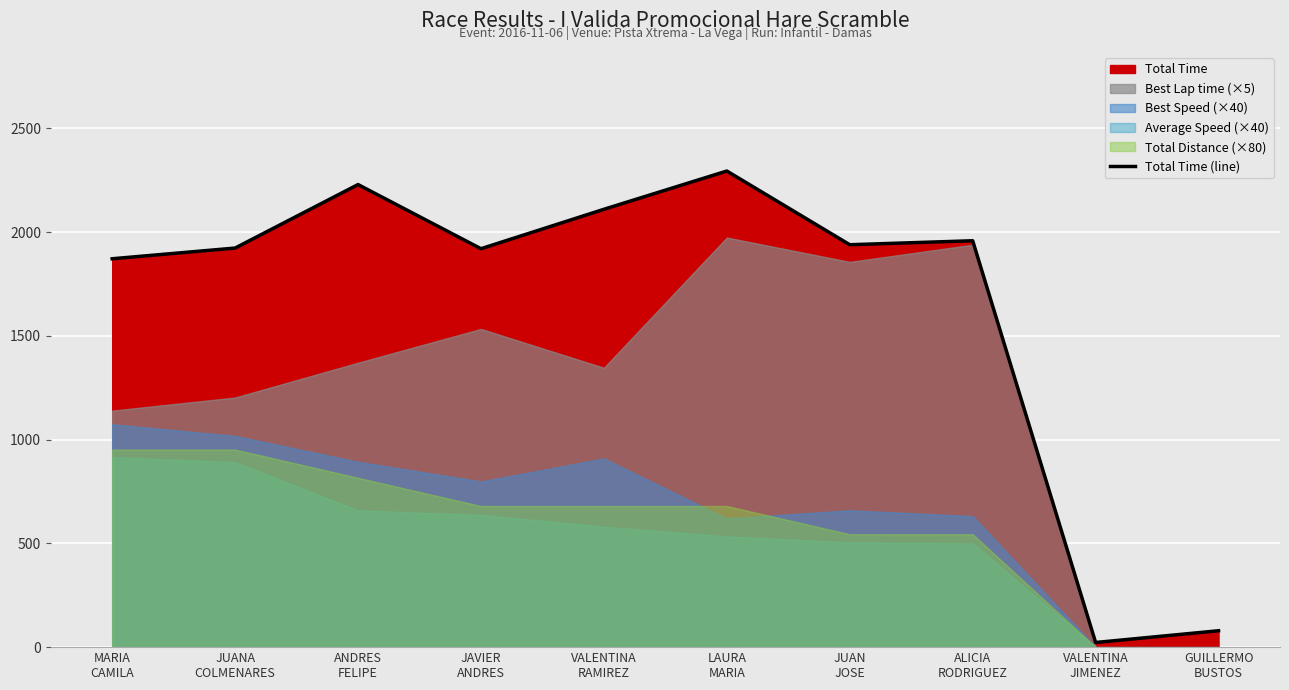

Count the number of values greater than 1939.

5